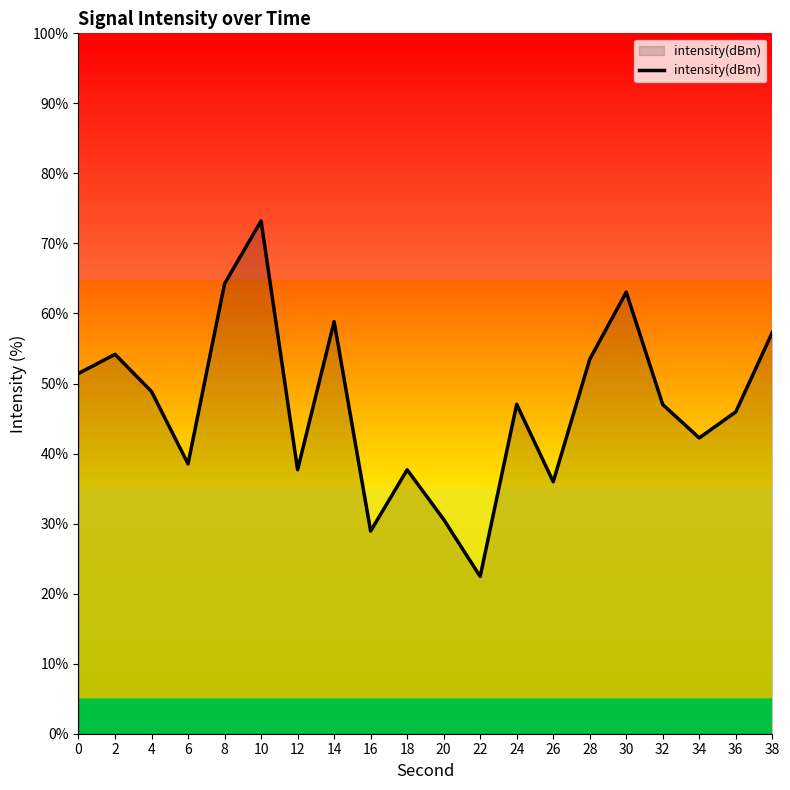

What is the minimum value shown in the chart?

22.5